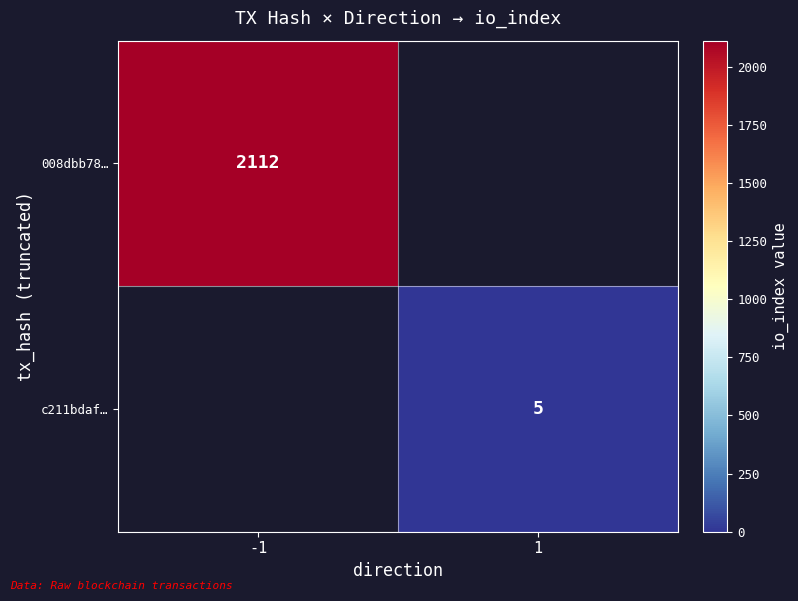

Which category has the lowest value across all series?

1